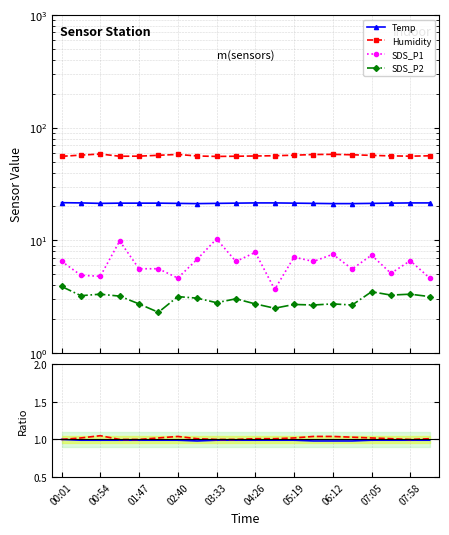

Does the chart have visible grid lines?

Yes